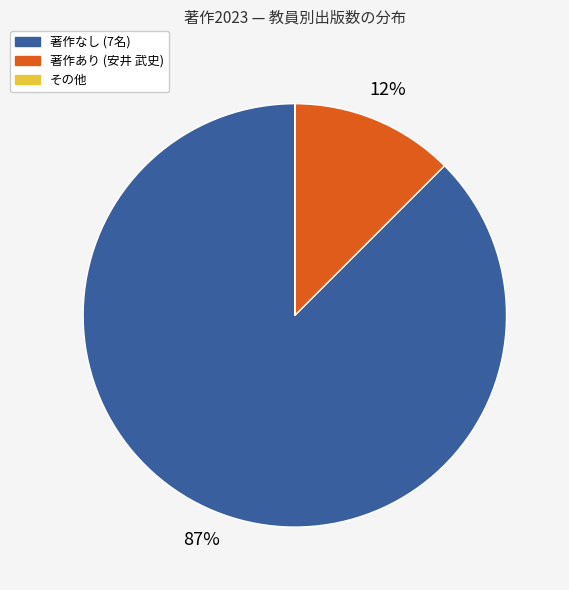

To the nearest percent, what is the average slice percentage?

33%